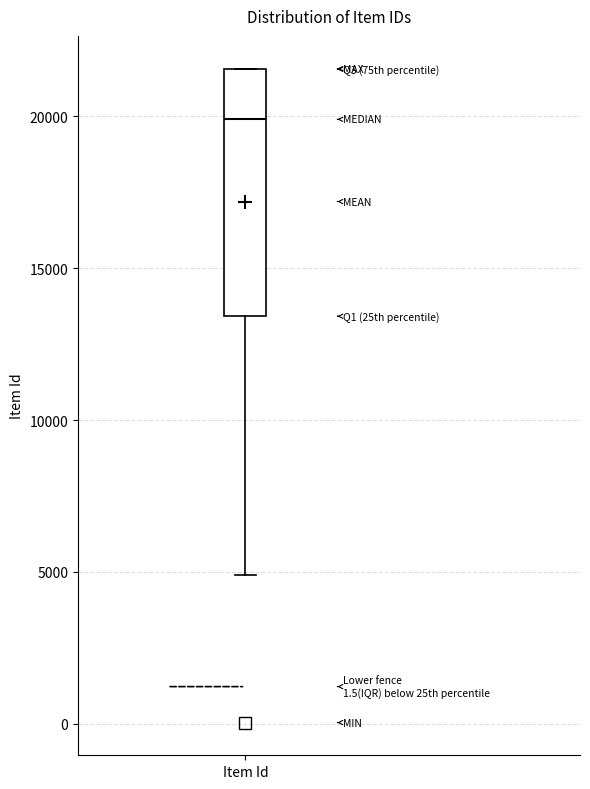

Where is the upper edge of the box for Item Id on the y-axis? The values are not printed on the chart, so give them approximately, as read against the axis.

21500